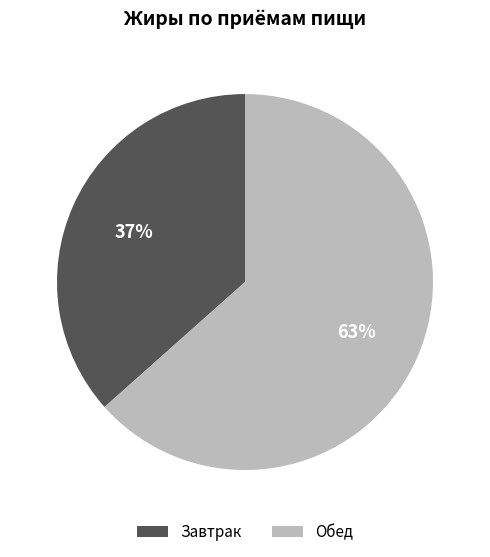

To the nearest percent, what is the average slice percentage?

50%